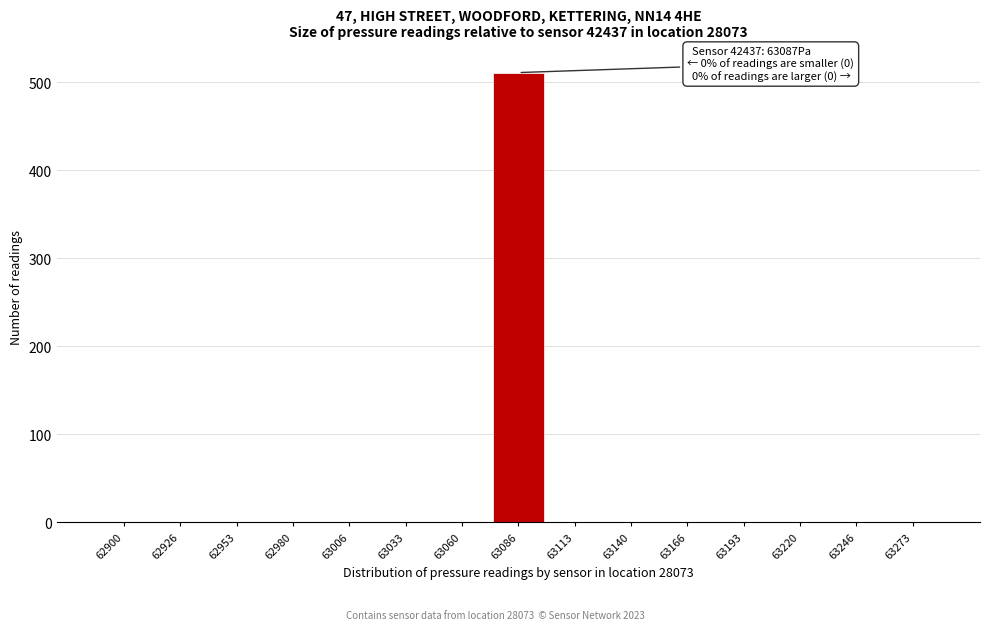

Reading left to right, extract all data points from this chart.

62900=0	62926=0	62953=0	62980=0	63006=0	63033=0	63060=0	63086=511	63113=0	63140=0	63166=0	63193=0	63220=0	63246=0	63273=0